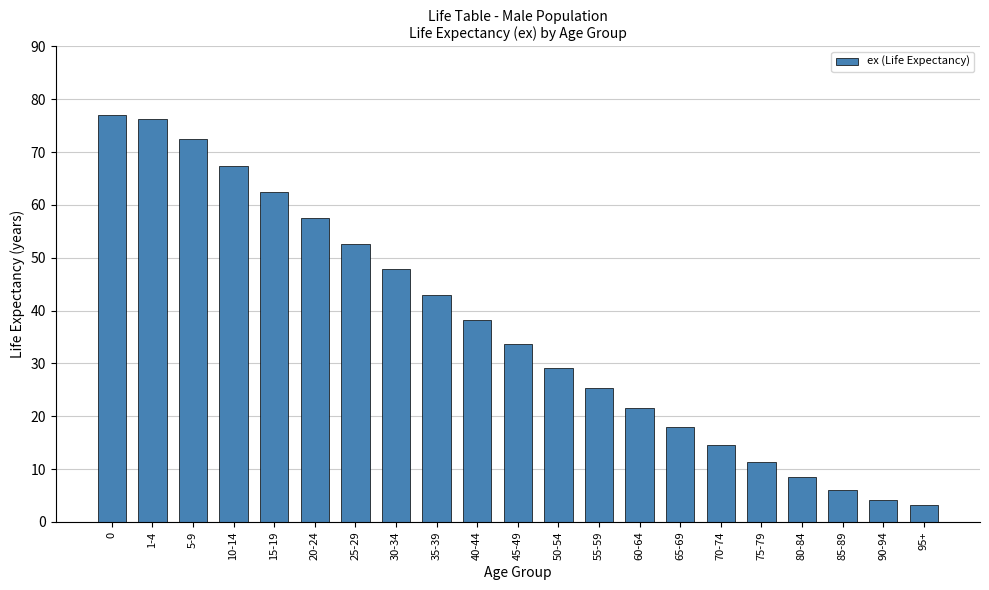

What is the label of the 12th bar from the left?

50-54